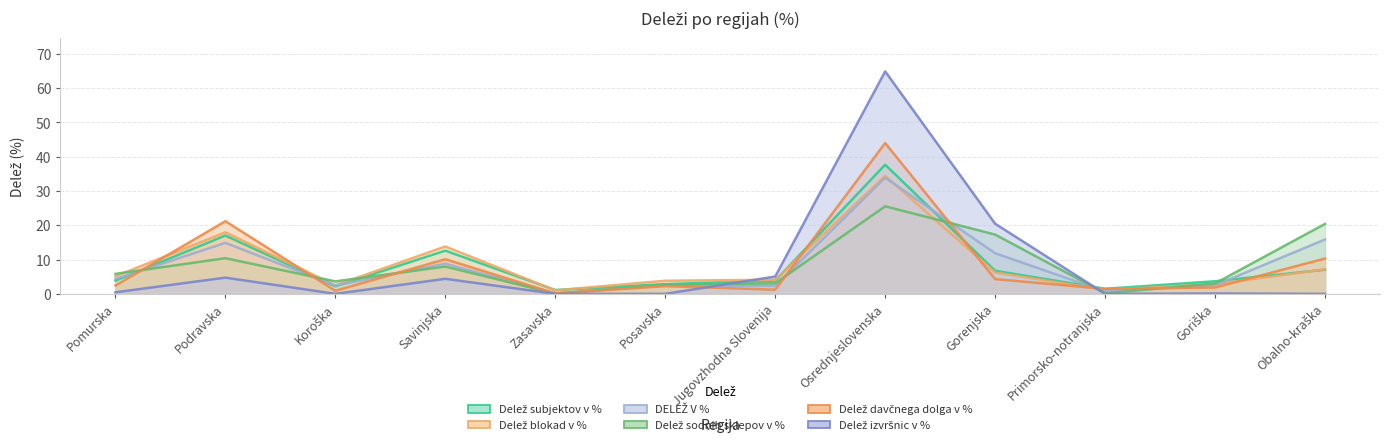

The Delež davčnega dolga v % series shows 1.9 at Goriška. True or false?

True